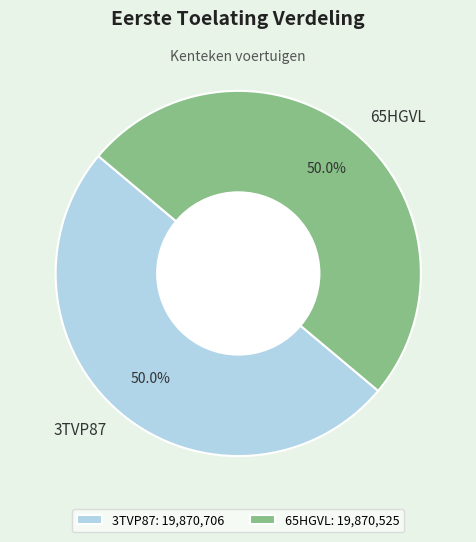

How many slices are in this pie chart?

2